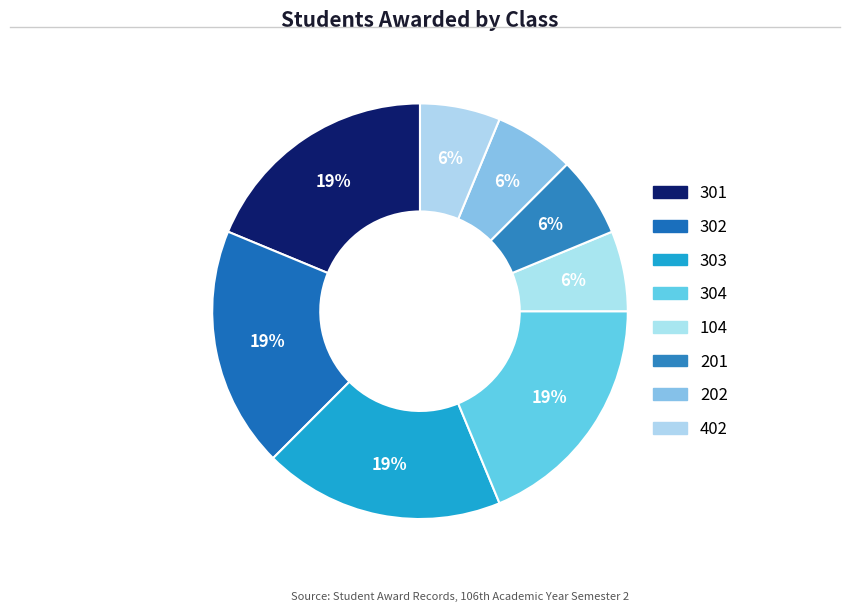

How many segments does this pie chart have?

8